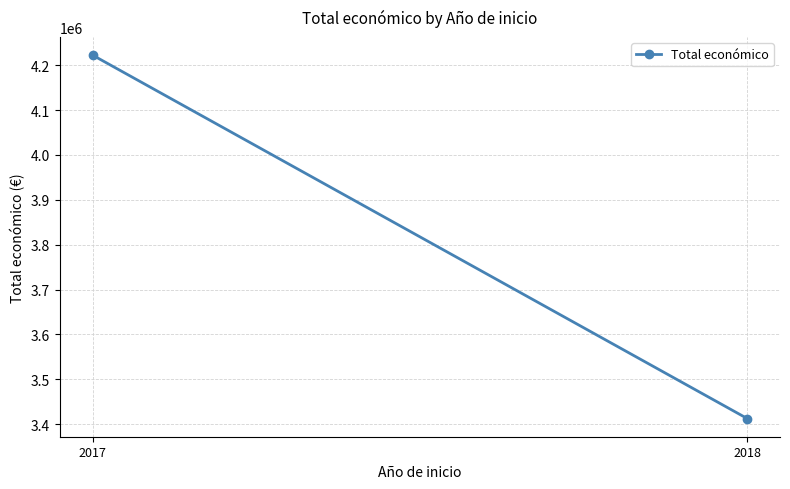

How many series are shown in this chart?

1